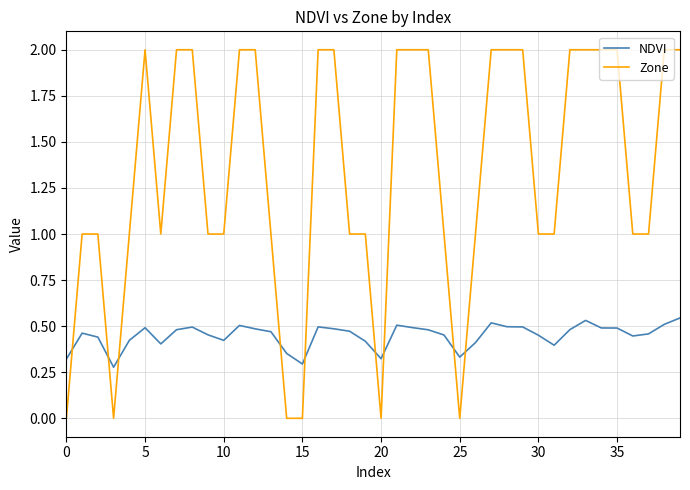

True or false: Zone and NDVI cross at least once.

True